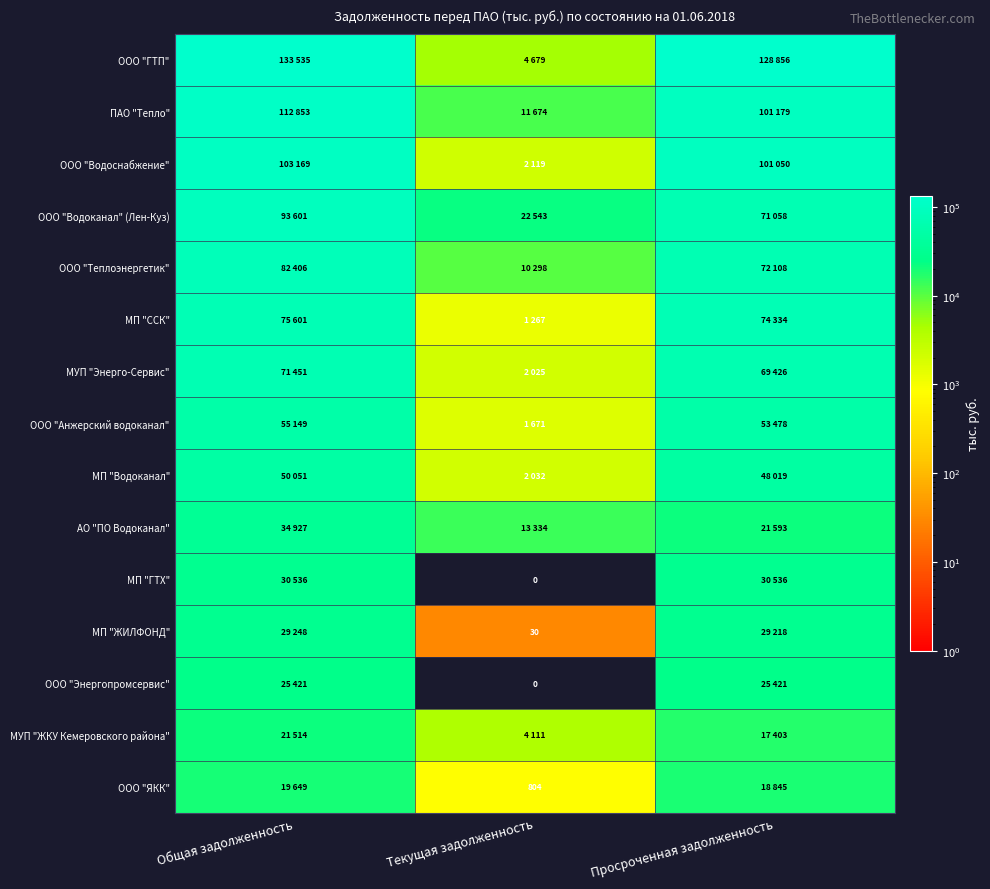

The value of ООО "Водоканал" (Лен-Куз) at Общая задолженность is 93601. True or false?

True